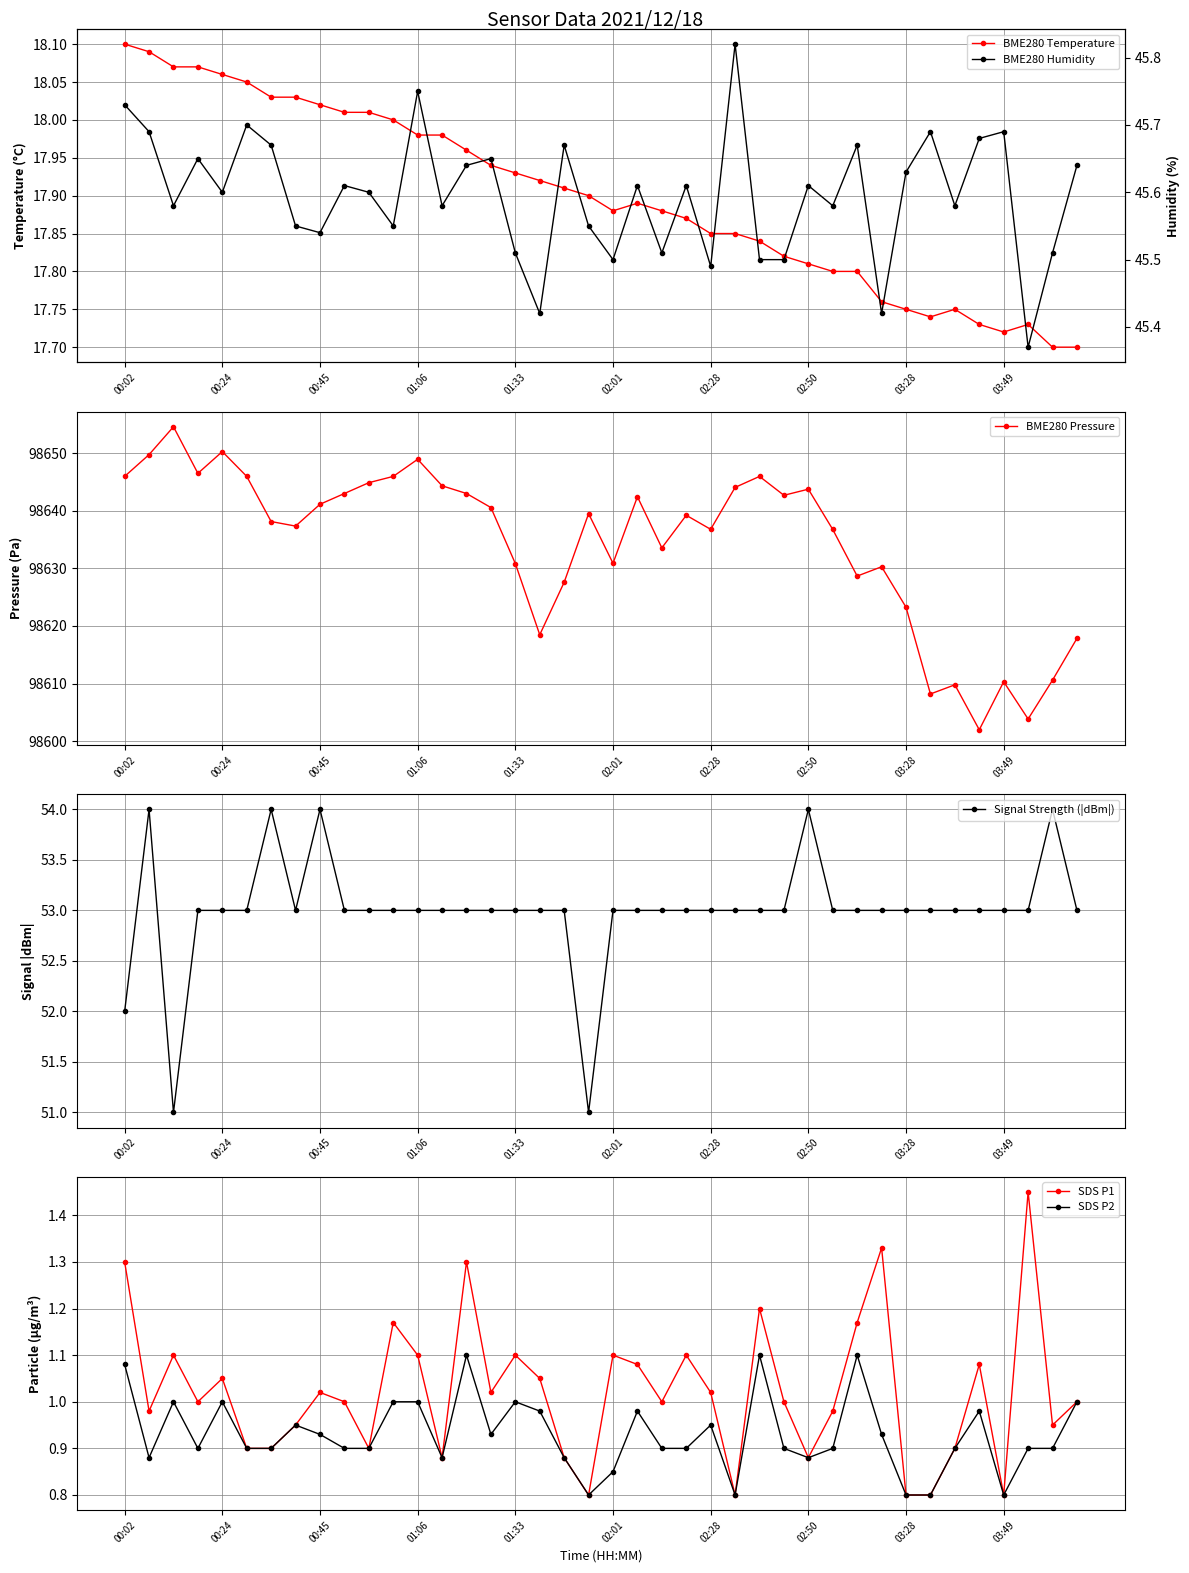

What is the sum of the Signal Strength (|dBm|) values at 37 and 31?

106.0